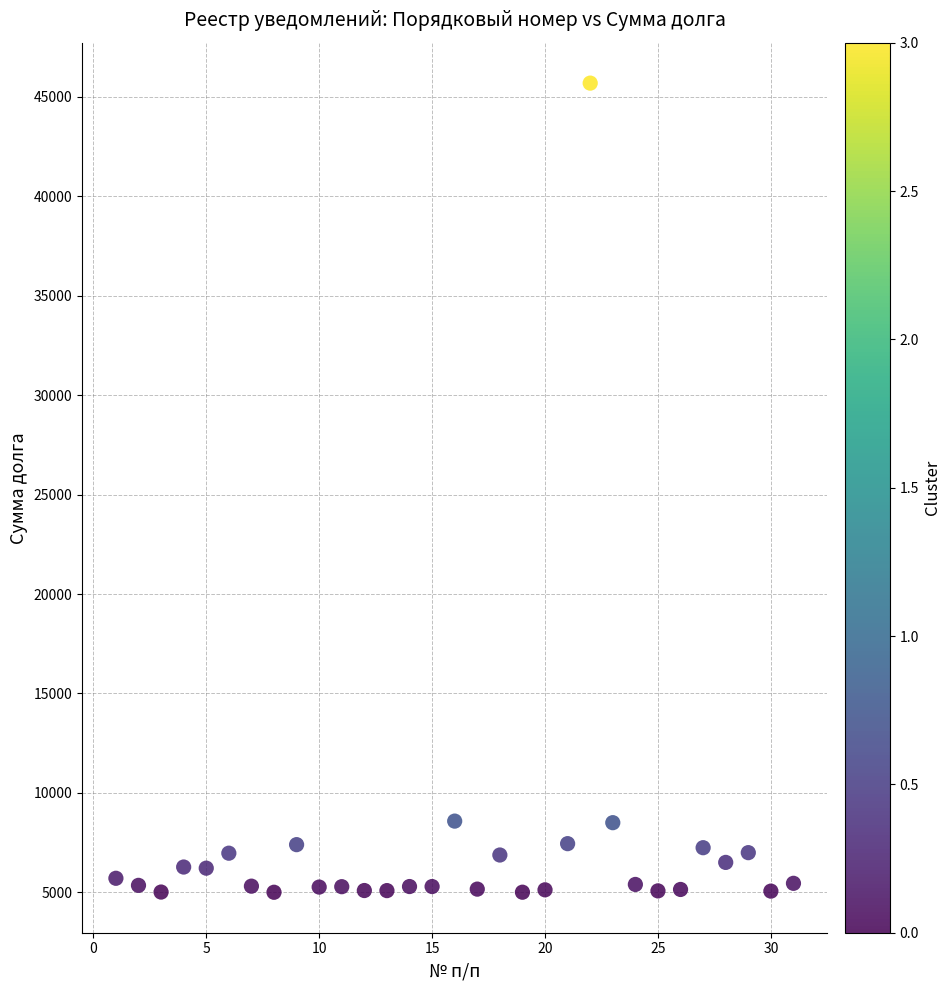

What is the range of X values (max minus min)?

30.0